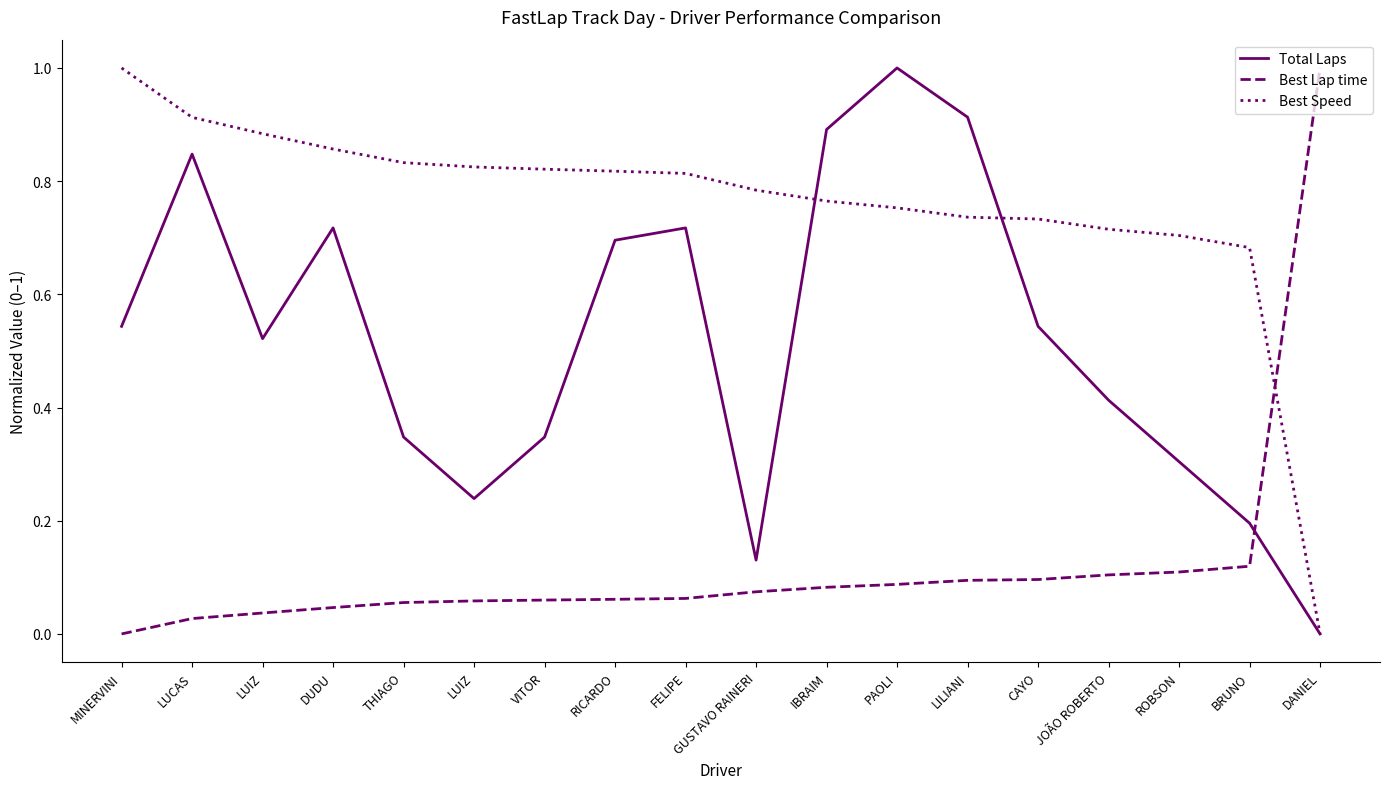

How many interior local peaks does the Total Laps series have?

4